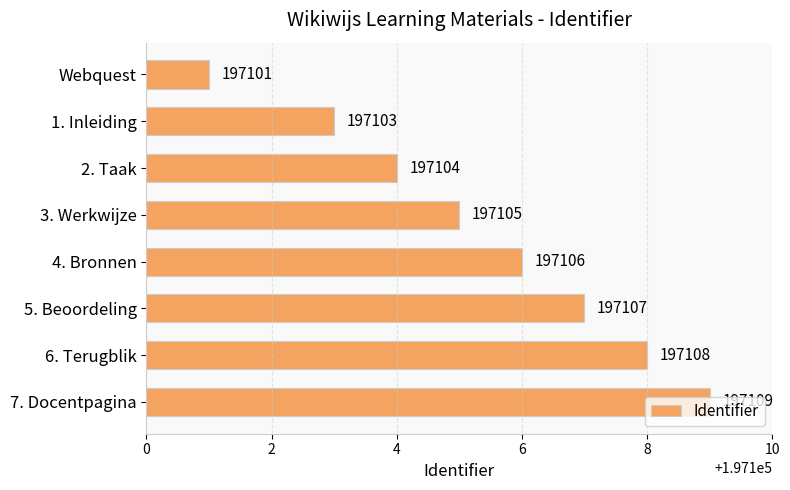

At which label is the value closest to 197105?

3. Werkwijze